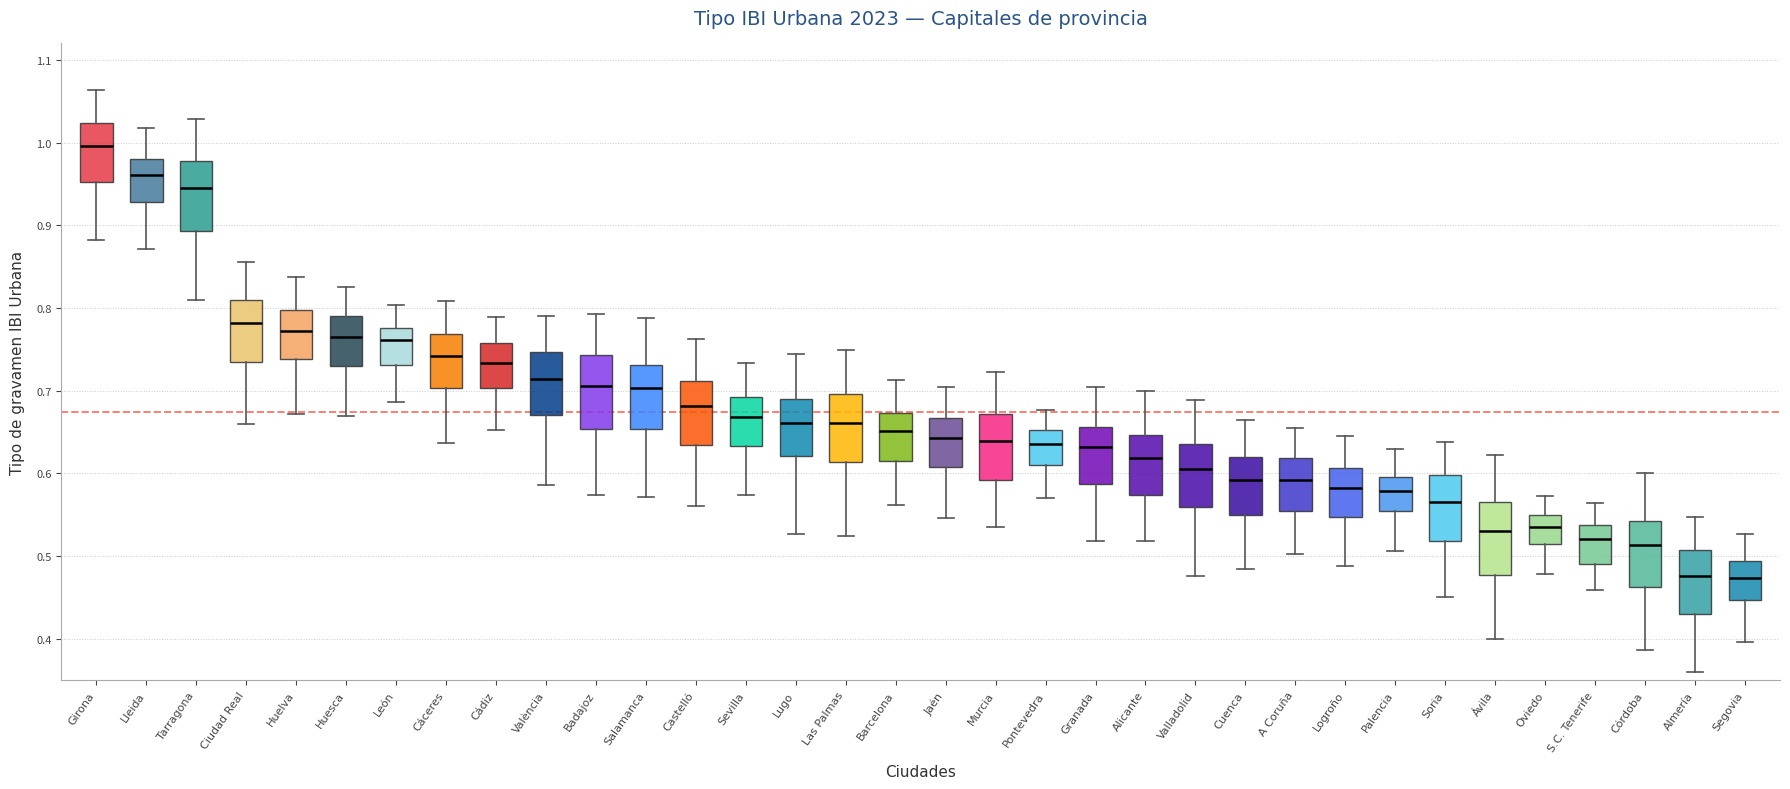

Where does the upper whisker of the box for Salamanca end on the y-axis? The values are not printed on the chart, so give them approximately, as read against the axis.

0.79